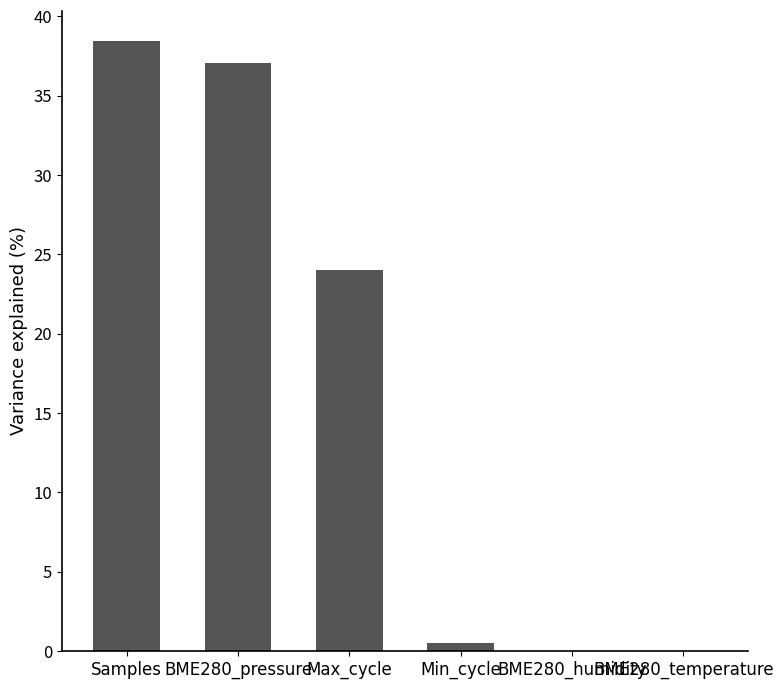

What is the greatest value displayed?

38.4